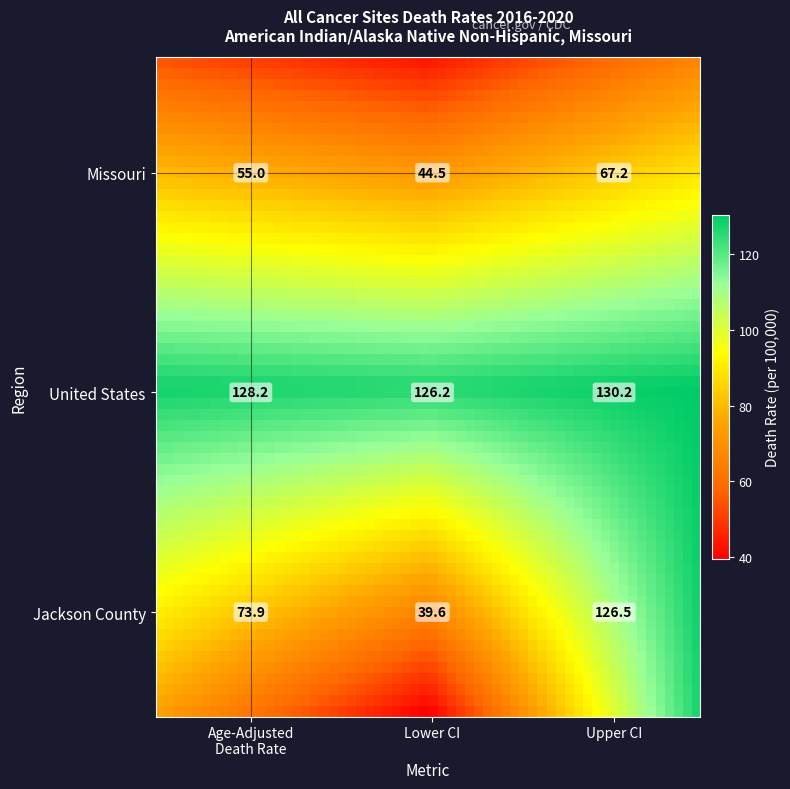

The Missouri series shows 120.2 at Upper CI. True or false?

False